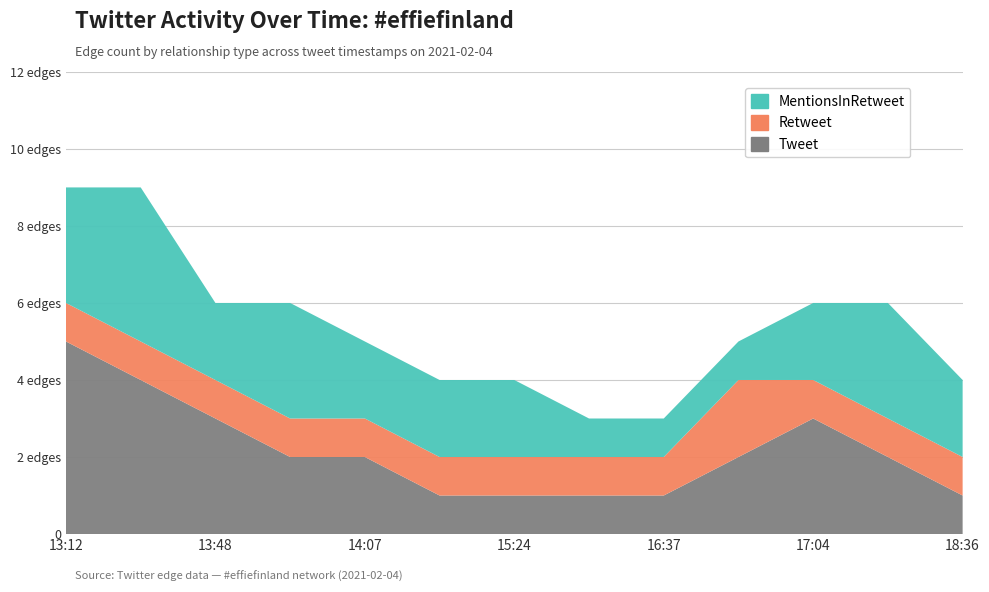

Reading left to right, list all the values displayed in this chart.

Tweet: 5	4	3	2	2	1	1	1	1	2	3	2	1
Retweet: 1	1	1	1	1	1	1	1	1	2	1	1	1
MentionsInRetweet: 3	4	2	3	2	2	2	1	1	1	2	3	2